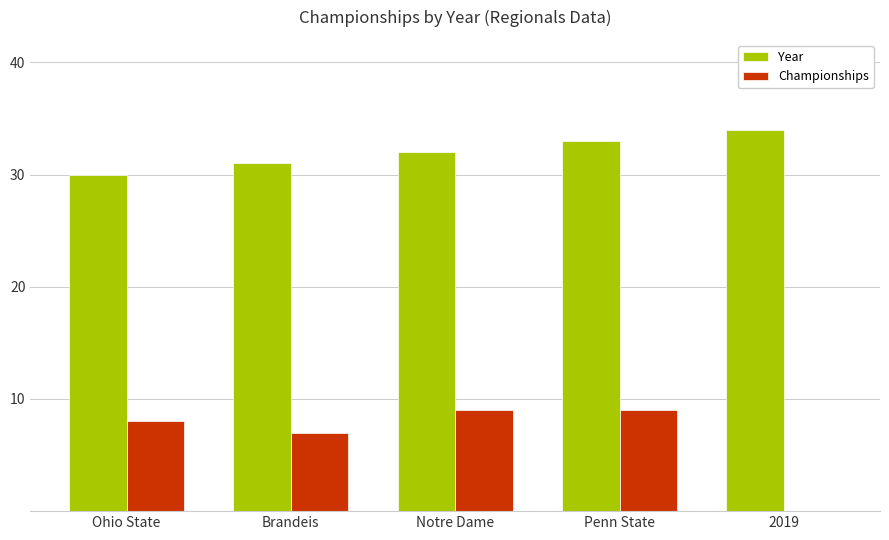

Count the number of categories in the chart.

5